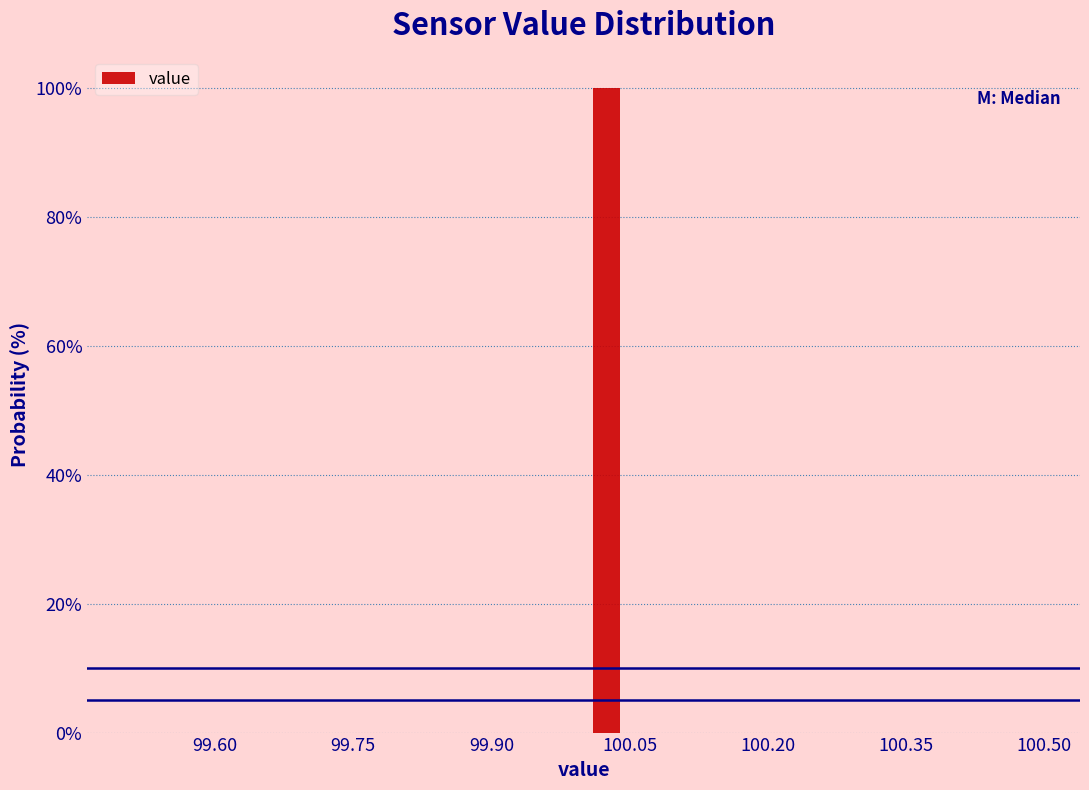

Read against the x-axis, roughly where is the centre of the tallest bar?

100.02